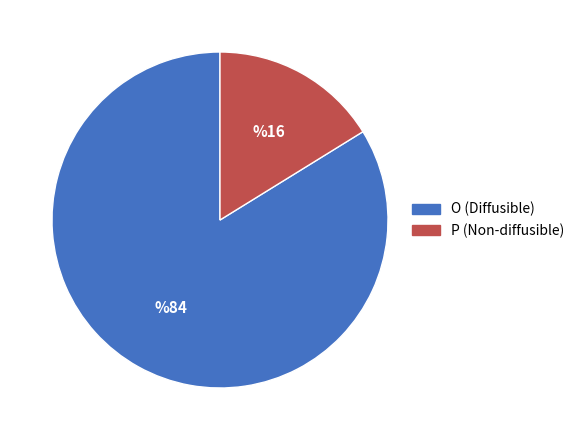

How many segments does this pie chart have?

2